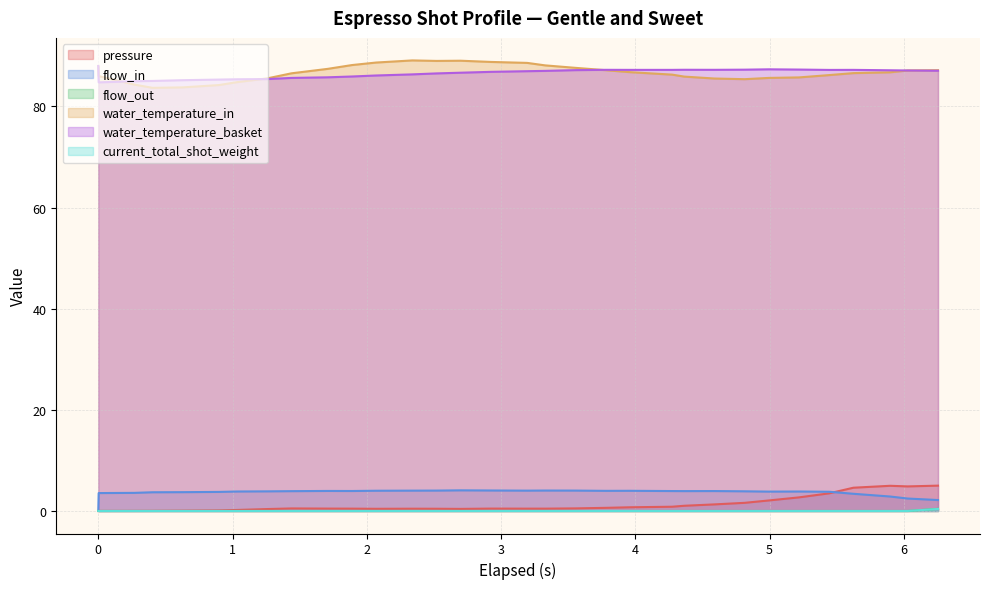

Does the chart have visible grid lines?

Yes